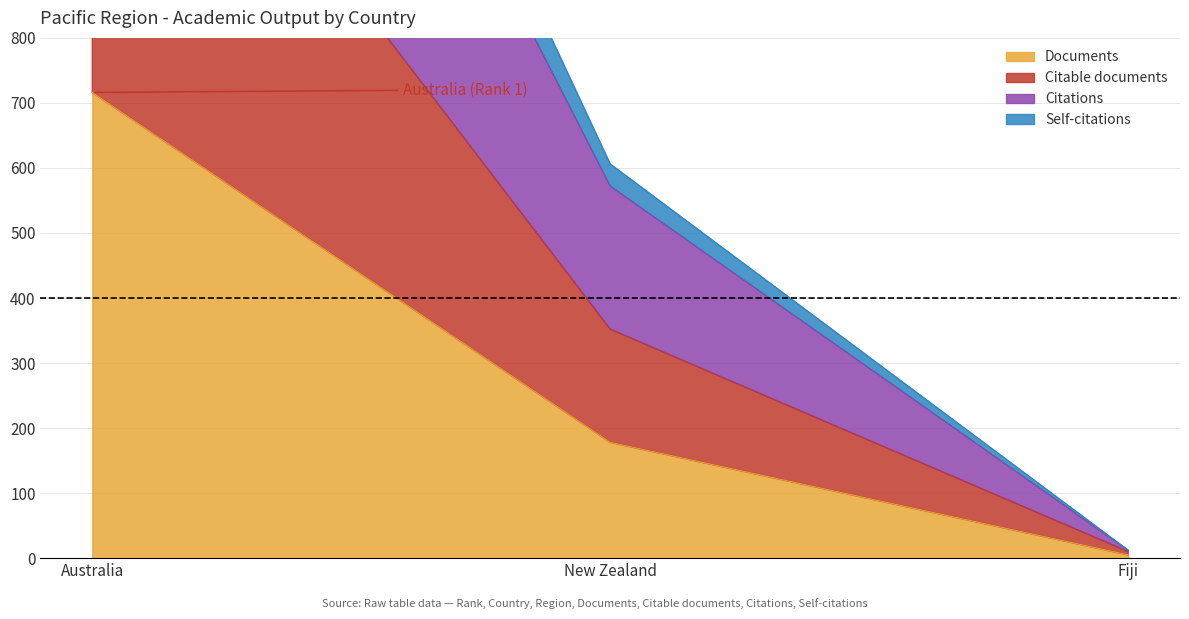

The Documents series shows 307 at New Zealand. True or false?

False